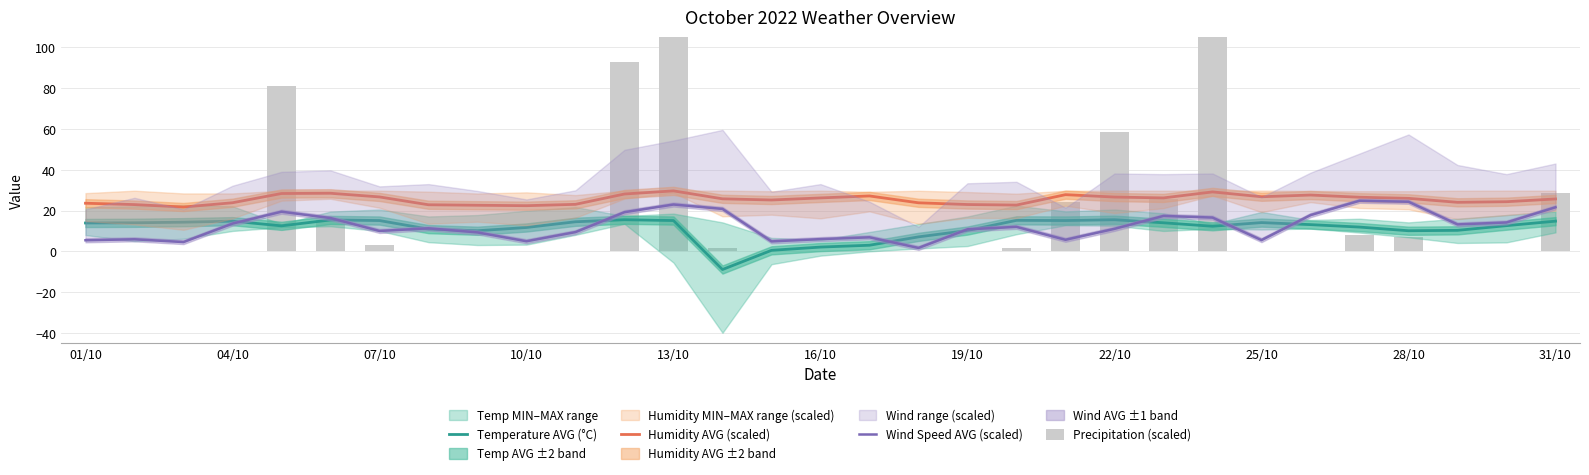

Between 07/10 and 11, which series saw the biggest shift?

Precipitation (scaled)